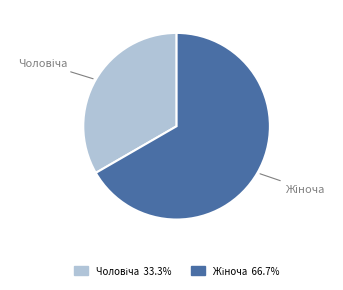

Does any single category account for the majority?

Yes